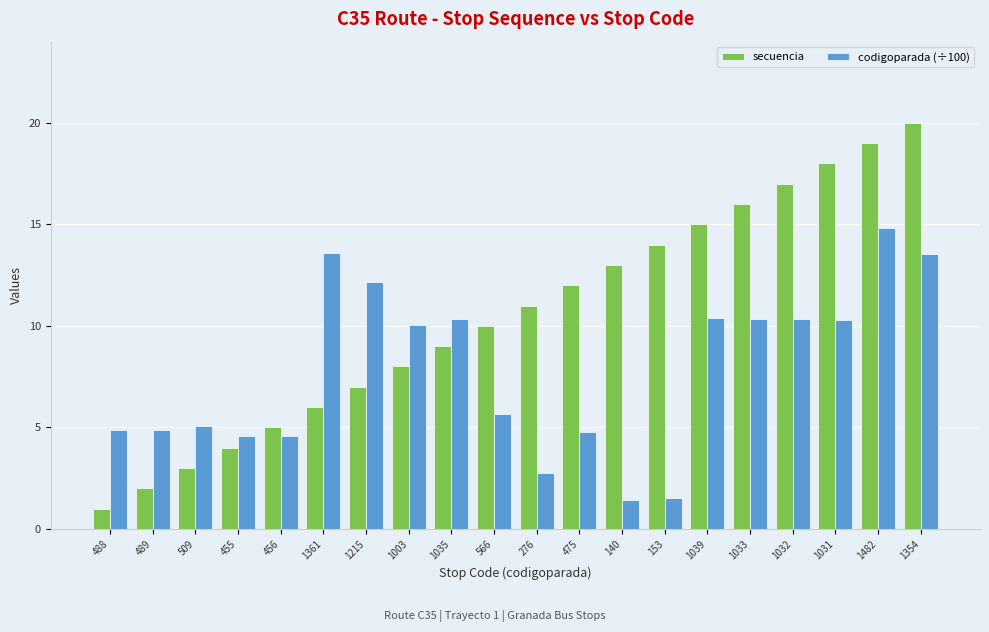

List the series in order of their overall mean, lowest first.

codigoparada (÷100), secuencia